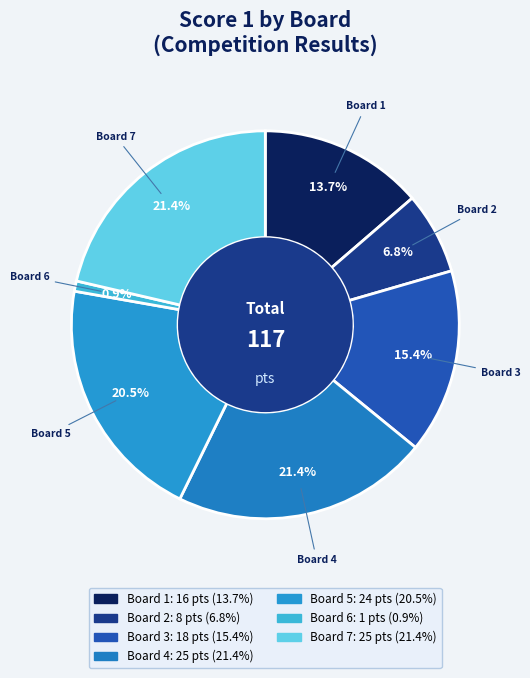

Count the number of slices in the pie.

7